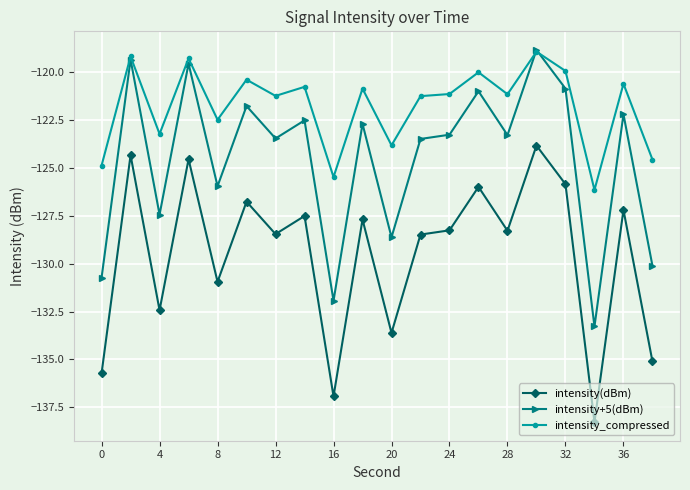

List the series in order of their overall mean, lowest first.

intensity(dBm), intensity+5(dBm), intensity_compressed